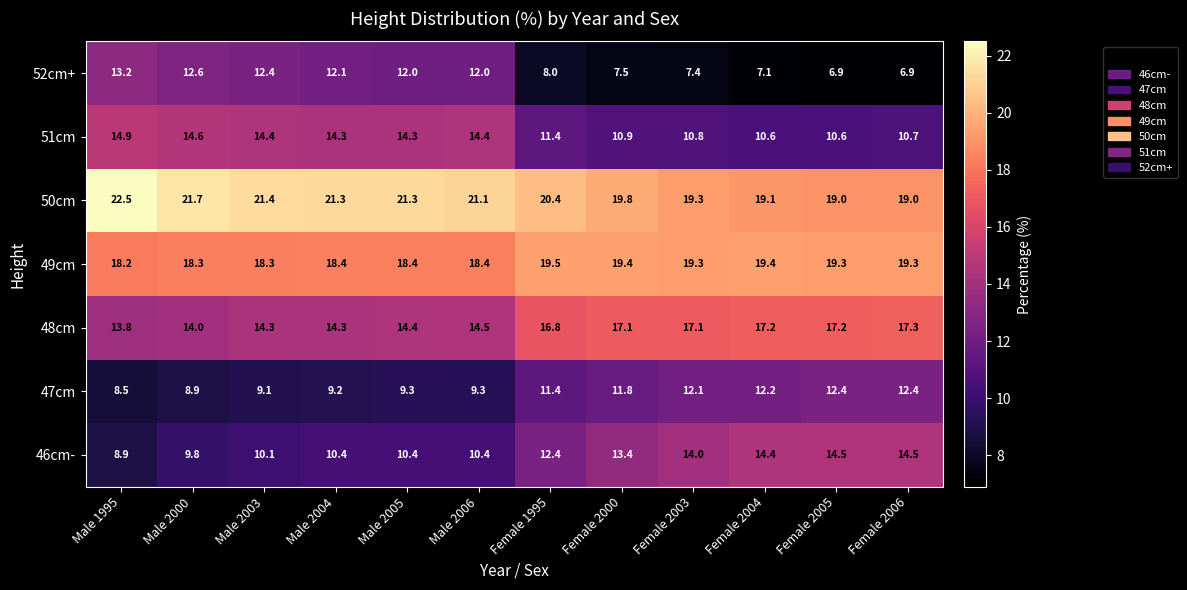

How many data points in 49cm are above 19?

6